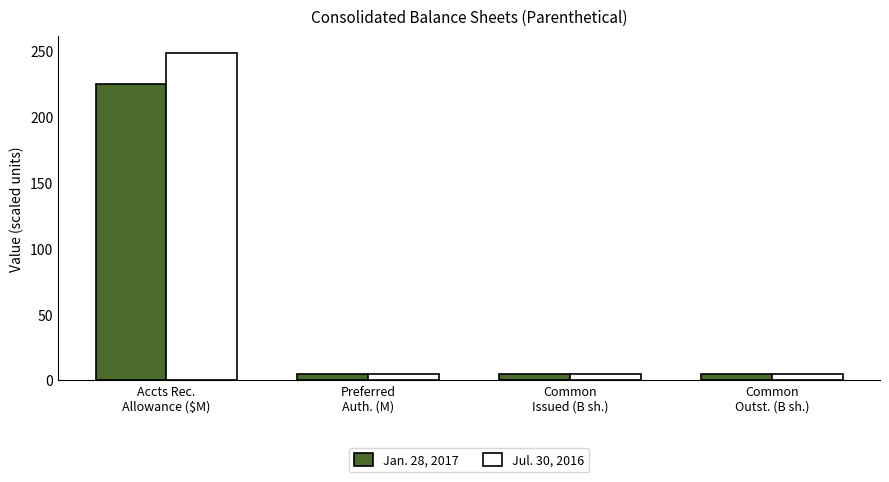

What is the value of the Jan. 28, 2017 bar at the 4th from the left?

5.0